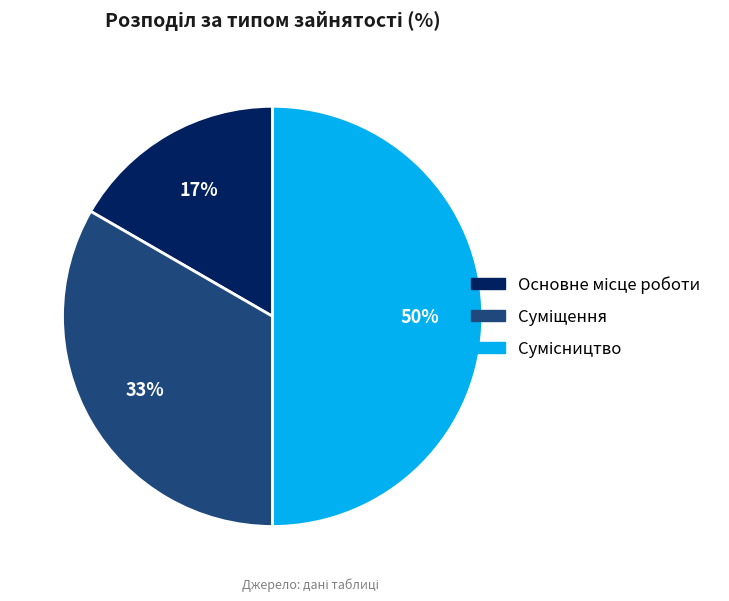

To the nearest percent, what is the average slice percentage?

33%